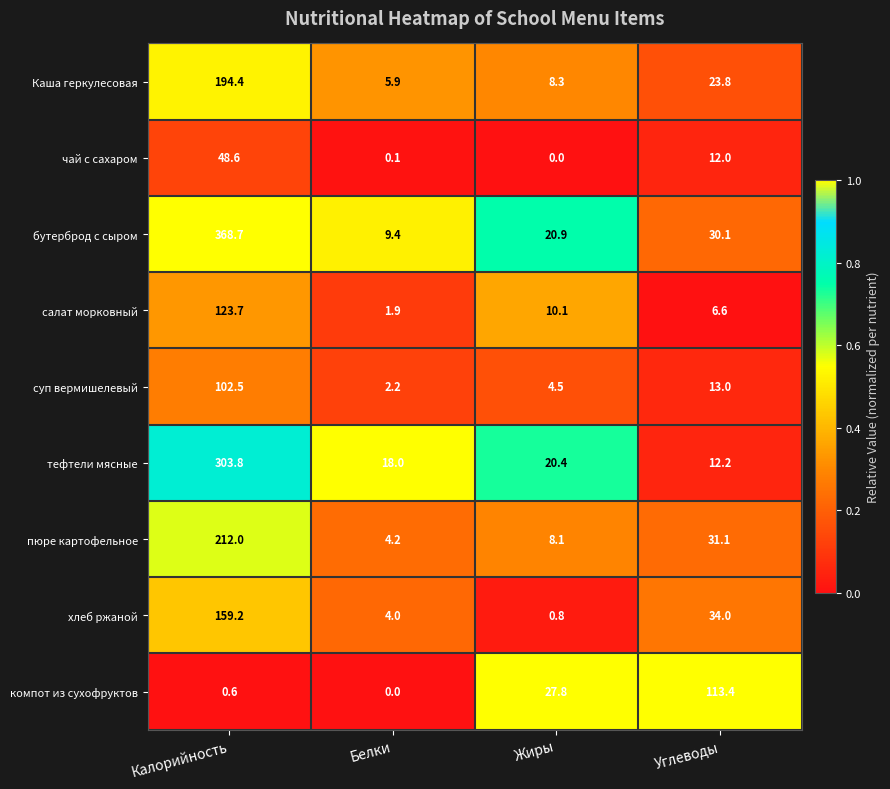

What value does the суп вермишелевый series have at Углеводы?

13.0